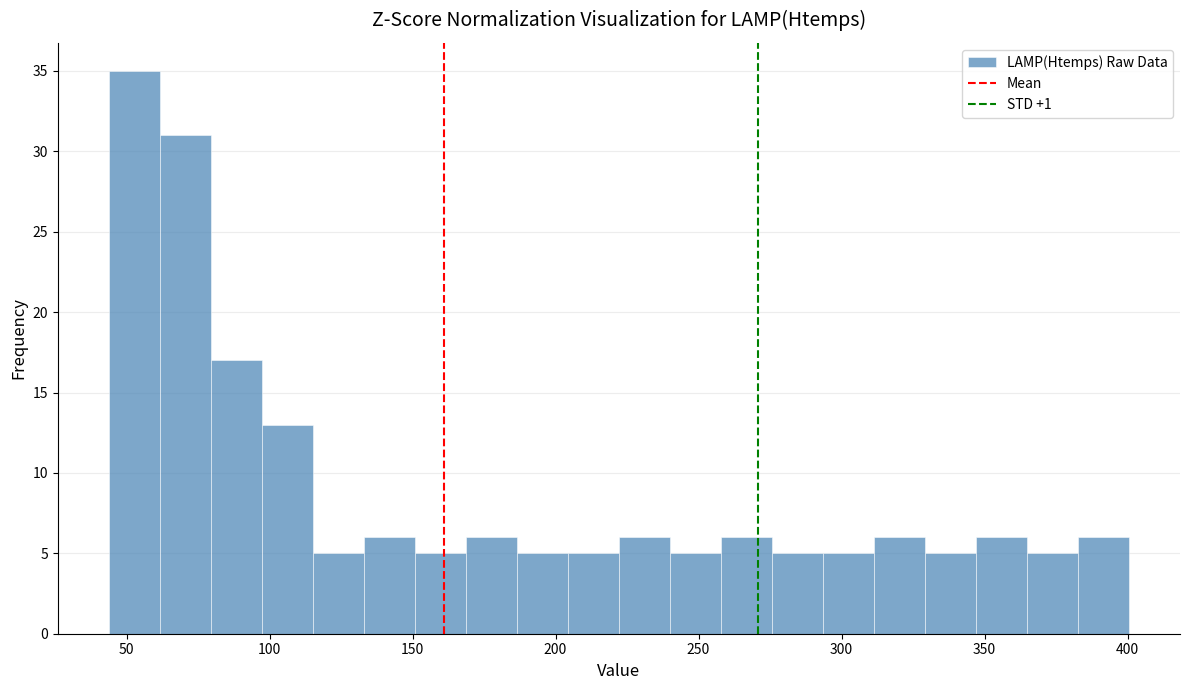

Around what value on the x-axis is the tallest bar? Give the approximate position of its centre, as read against the axis.

55